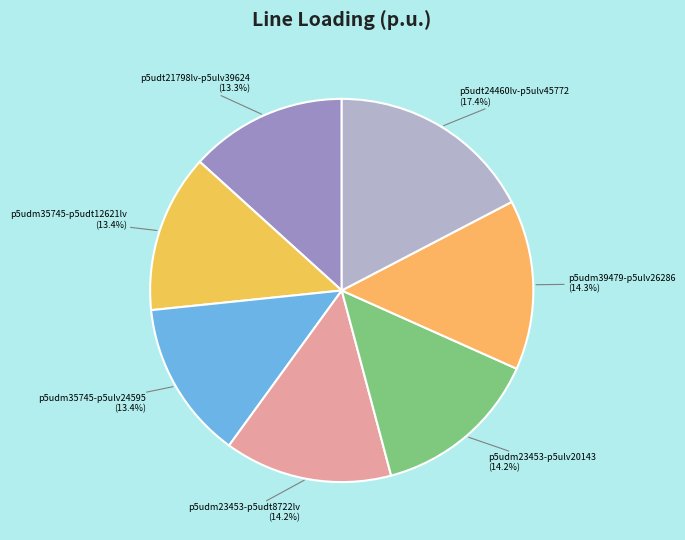

Which category has the biggest portion of the pie?

p5udt24460lv-p5ulv45772